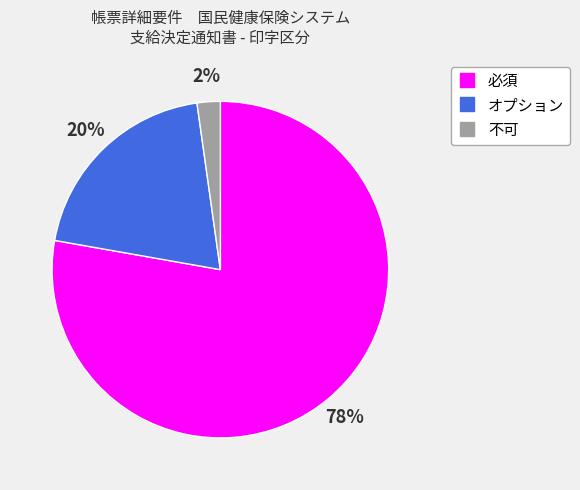

How many slices are in this pie chart?

3